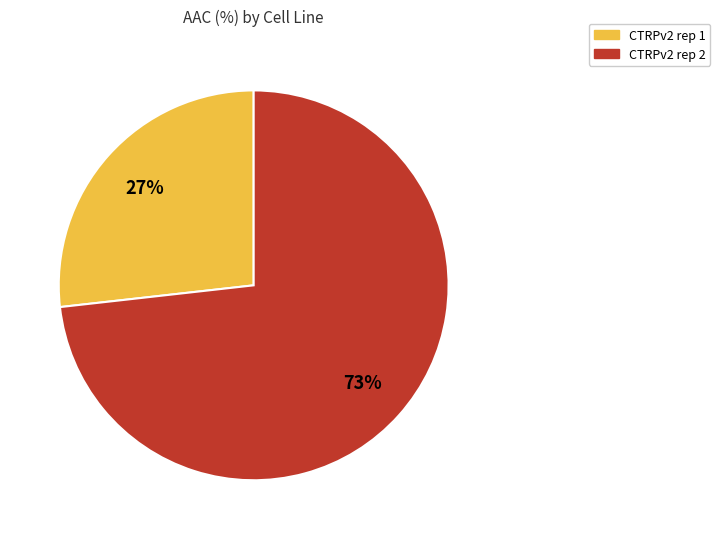

What percentage is the CTRPv2 rep 1 slice, to the nearest percent?

27%